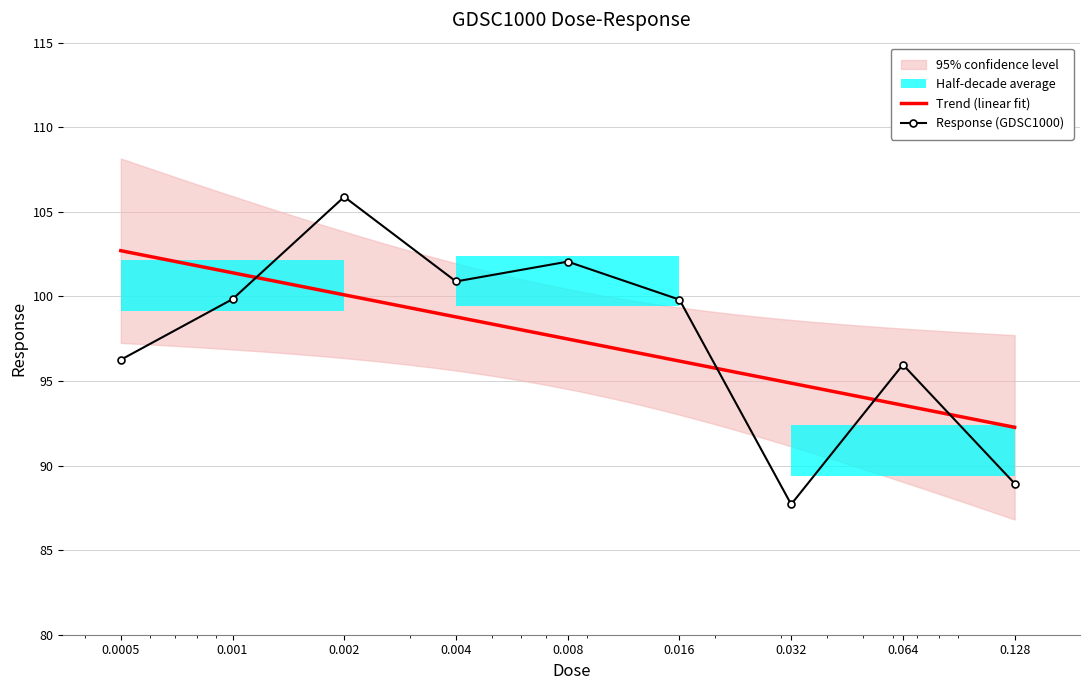

Reading right to left, list all the values displayed in this chart.

0.128=88.9	0.064=96.0	0.032=87.7	0.016=99.8	0.008=102.1	0.004=100.9	0.002=105.9	0.001=99.8	0.0005=96.3